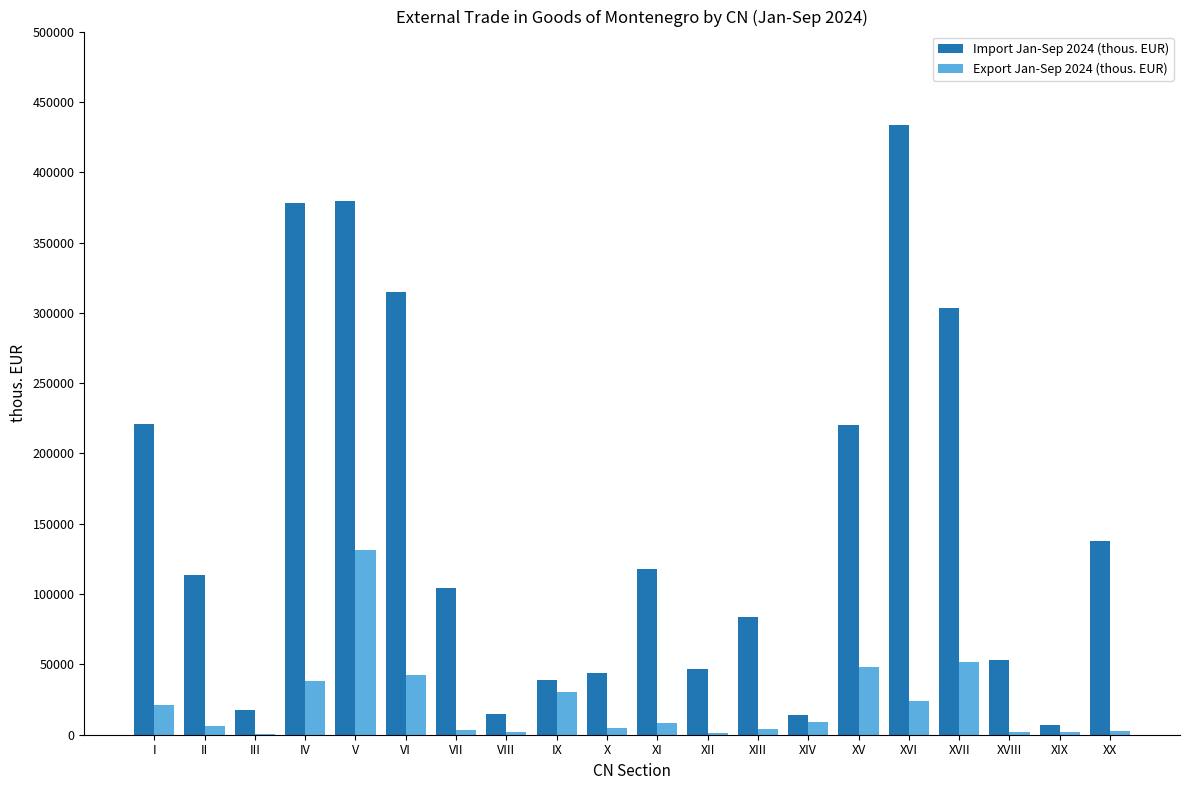

What is the sum of all Export Jan-Sep 2024 (thous. EUR) values?

433035.1